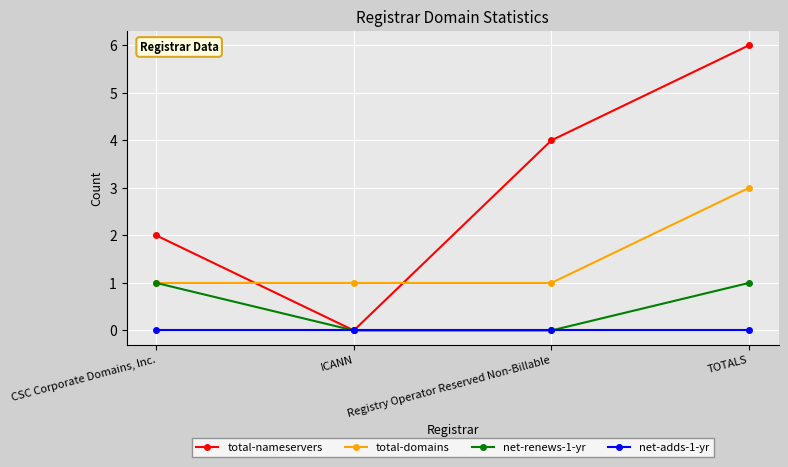

Rank the categories by total-nameservers value from lowest to highest.

ICANN, CSC Corporate Domains, Inc., Registry Operator Reserved Non-Billable, TOTALS